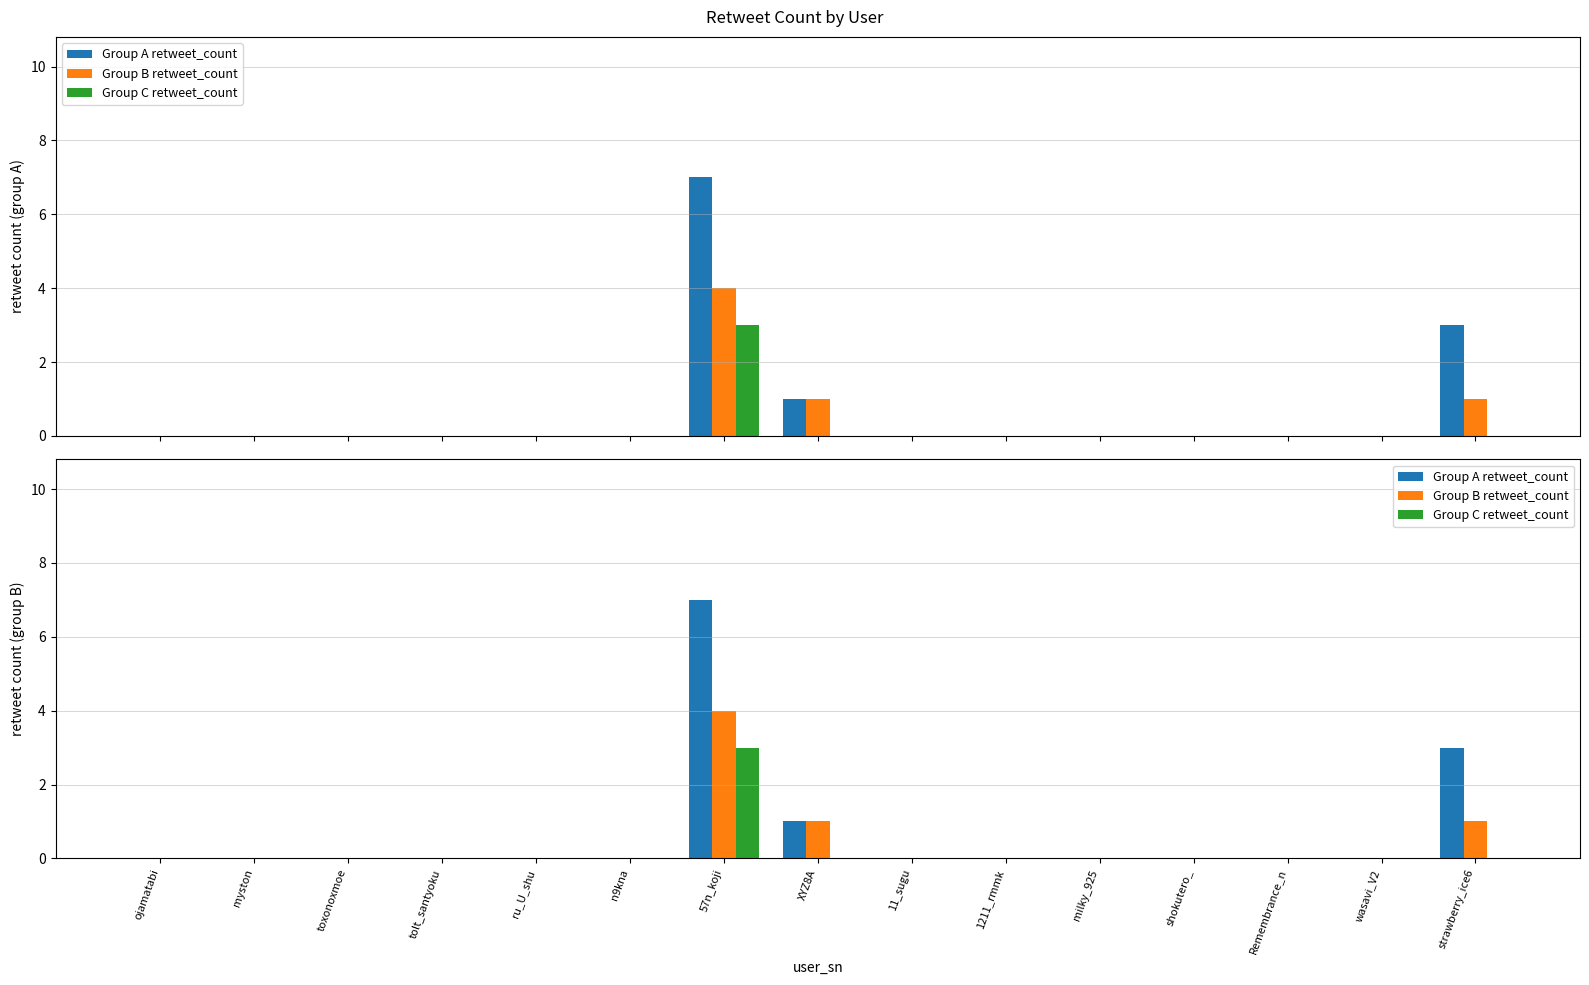

Count the number of categories in the chart.

15